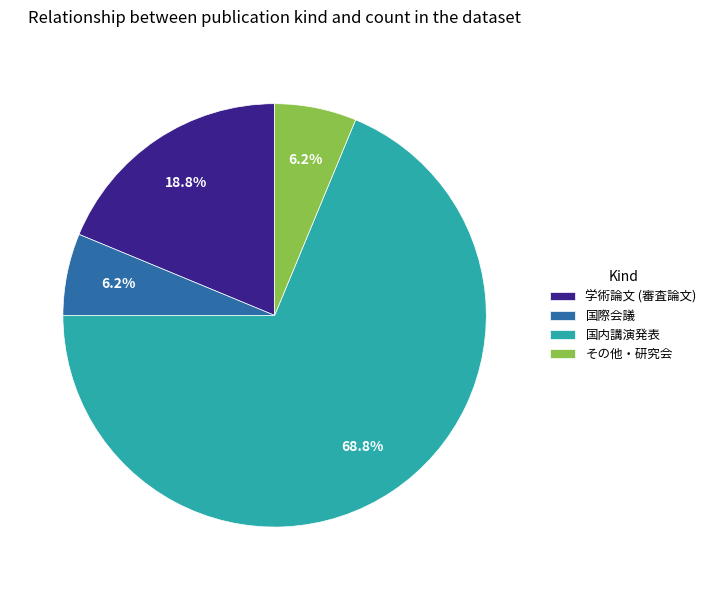

How many segments does this pie chart have?

4